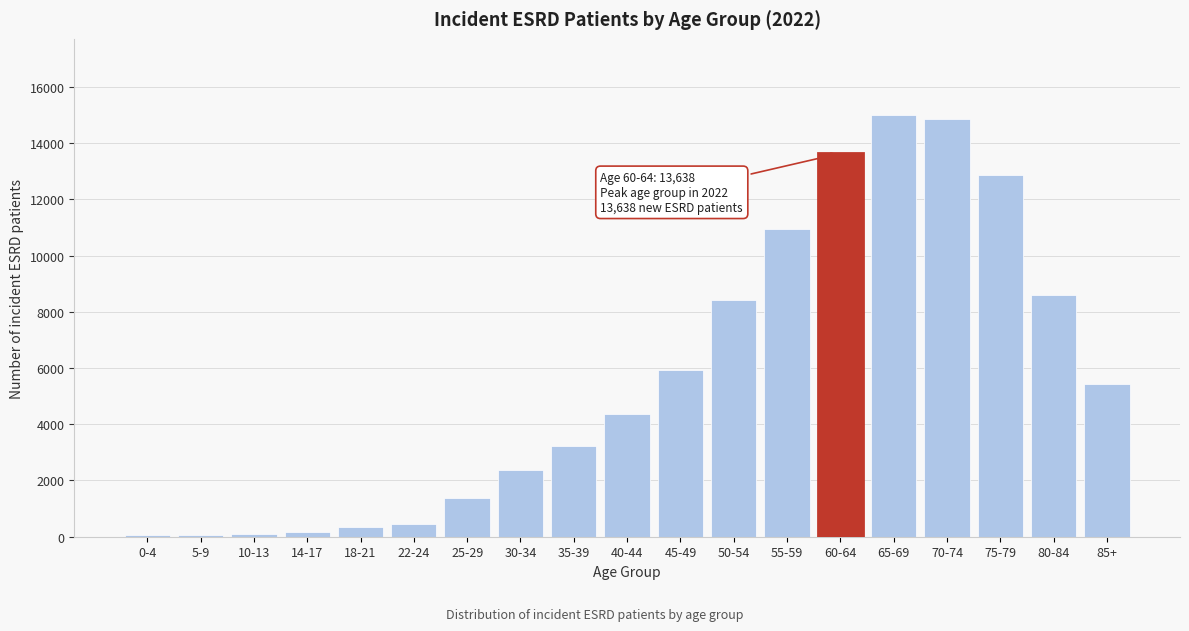

What is the label of the 5th bar from the left?

18-21